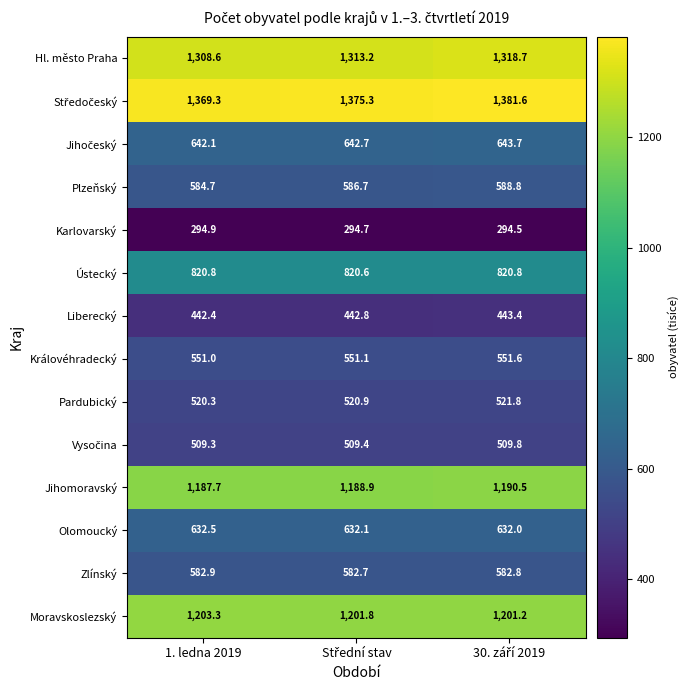

How many distinct data groups are displayed?

14